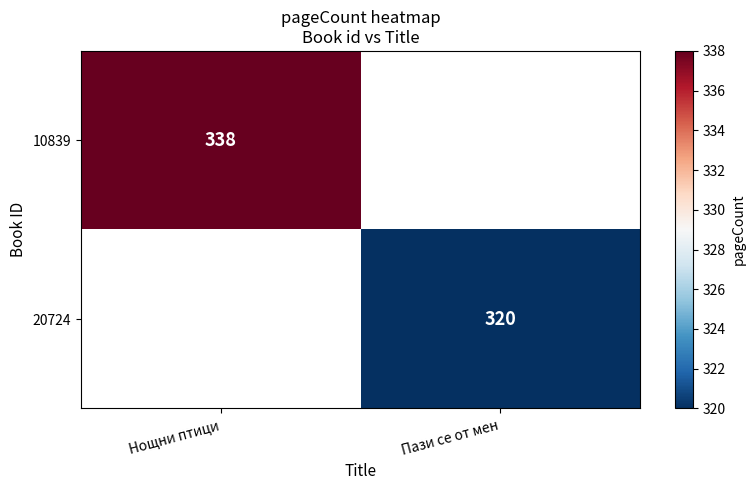

Is it true that 10839 equals 543.0 at Нощни птици?

False